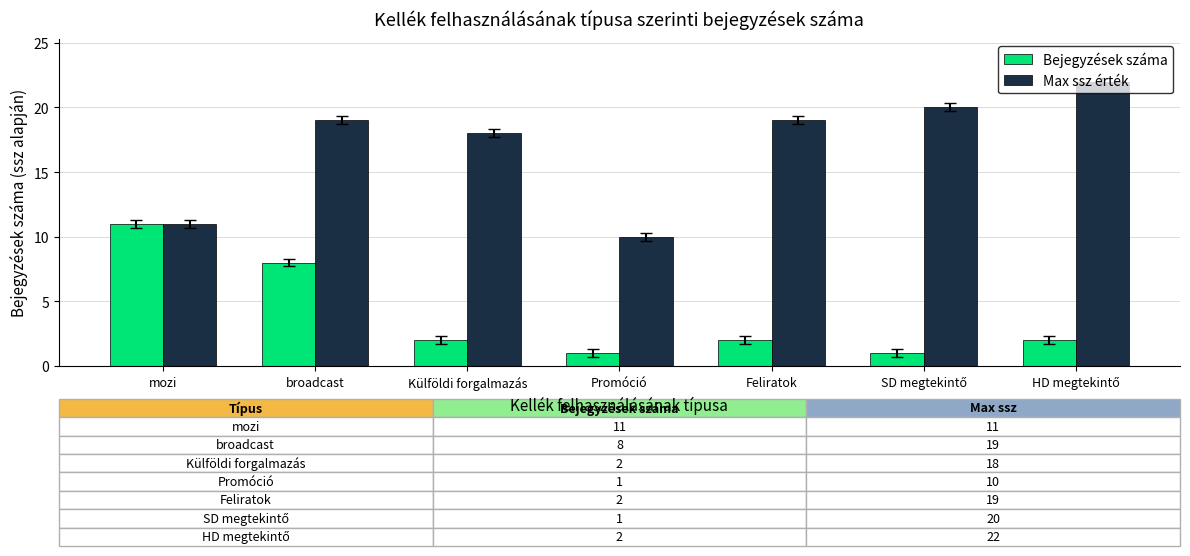

What is the average value of the Bejegyzések száma series?

4